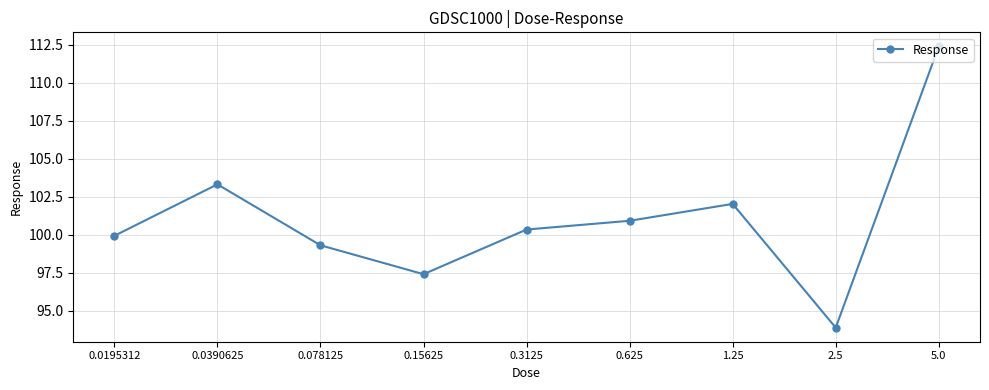

What is the ratio of the value at 0.625 to the value at 0.0195312?

1.0